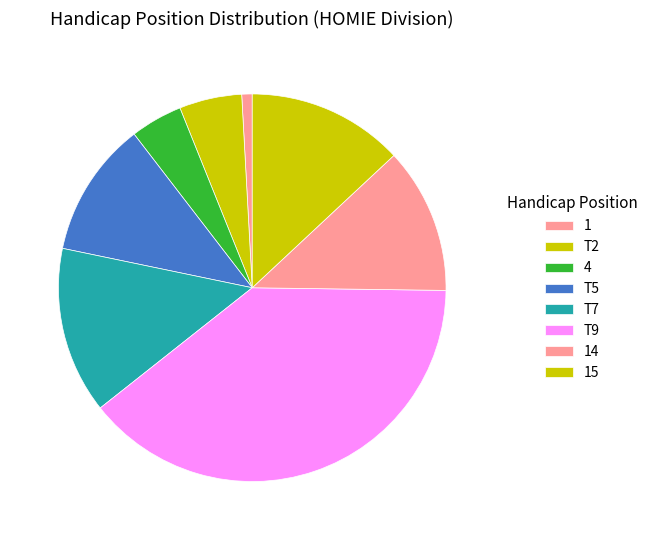

Count the number of slices in the pie.

8